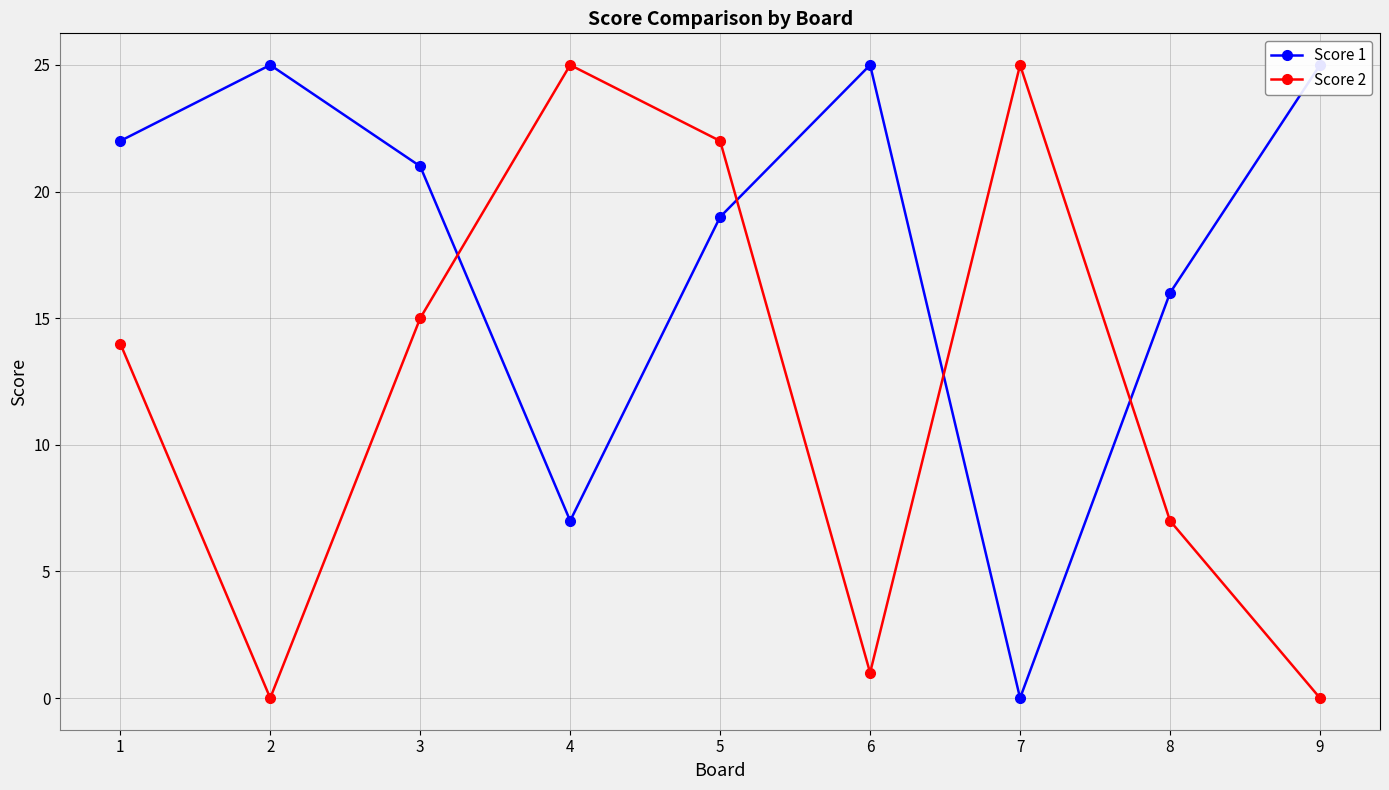

What is the sum of all Score 1 values?

160